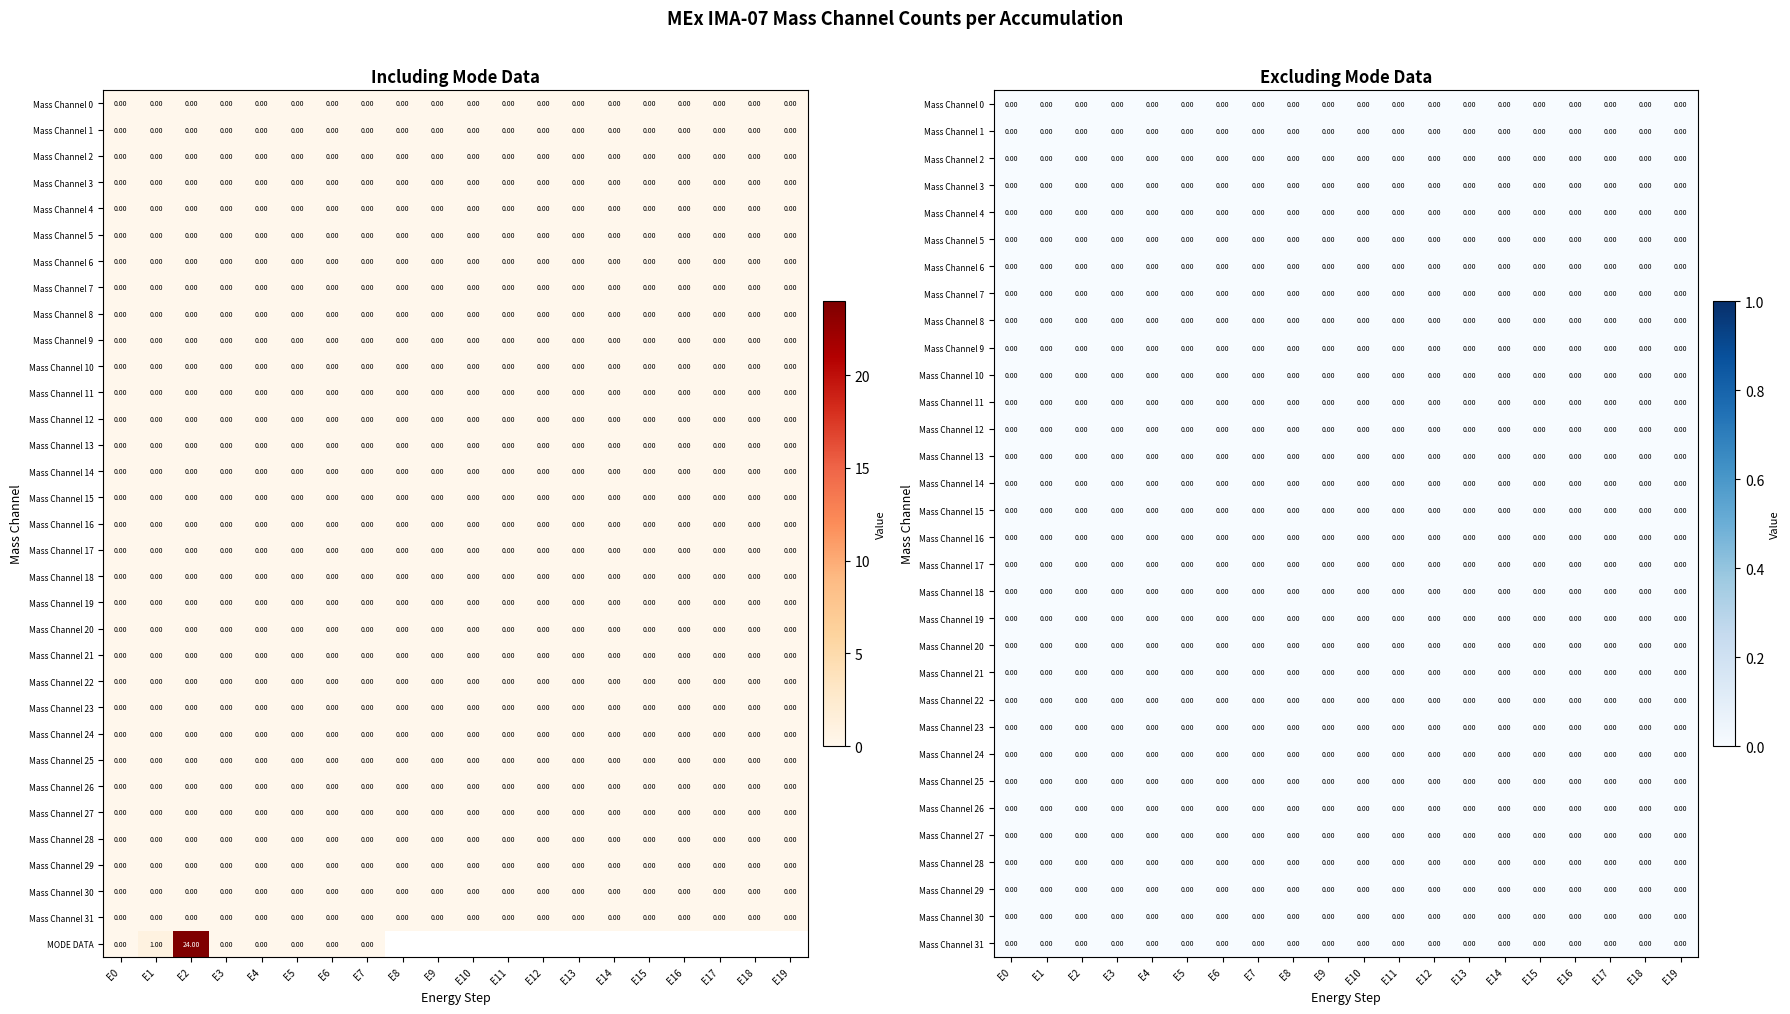

The Mass Channel 12 series shows 0.0 at E7. True or false?

True